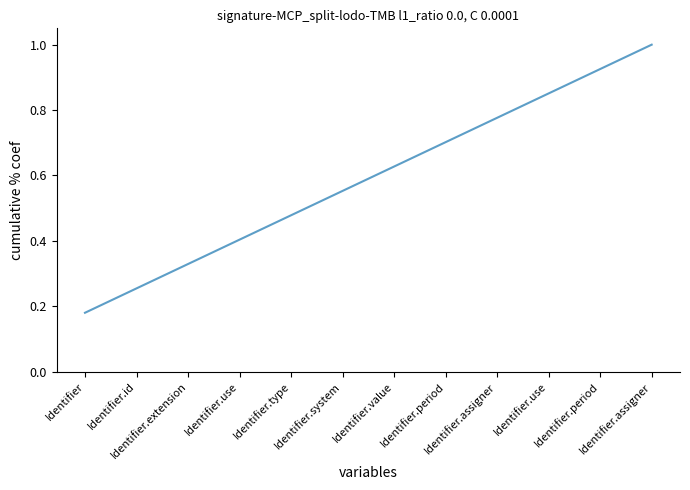

What is the difference between the maximum and minimum values?

0.8